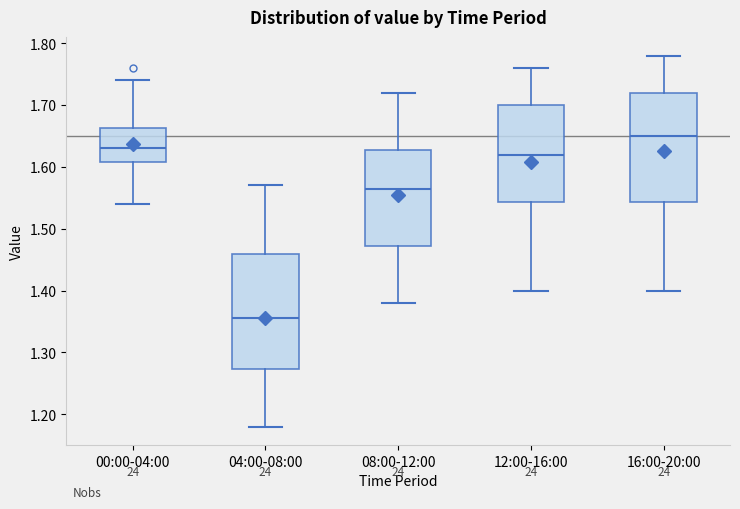

Where does the median line of the box for 08:00-12:00 sit on the y-axis? The values are not printed on the chart, so give them approximately, as read against the axis.

1.57